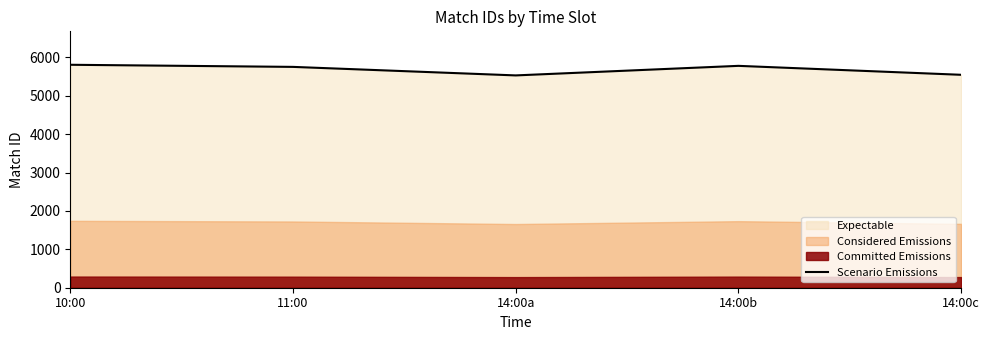

Which label corresponds to the largest value in the chart?

10:00